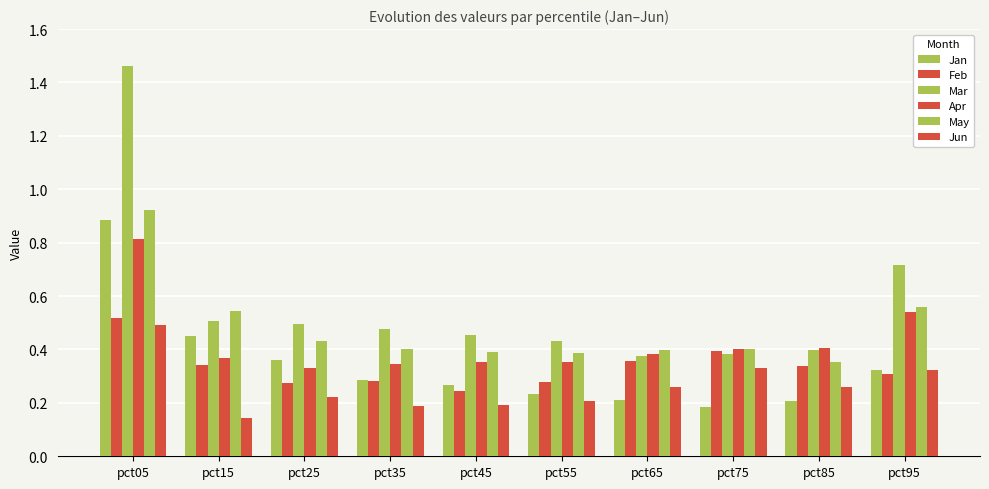

How many bars are there in total?

60